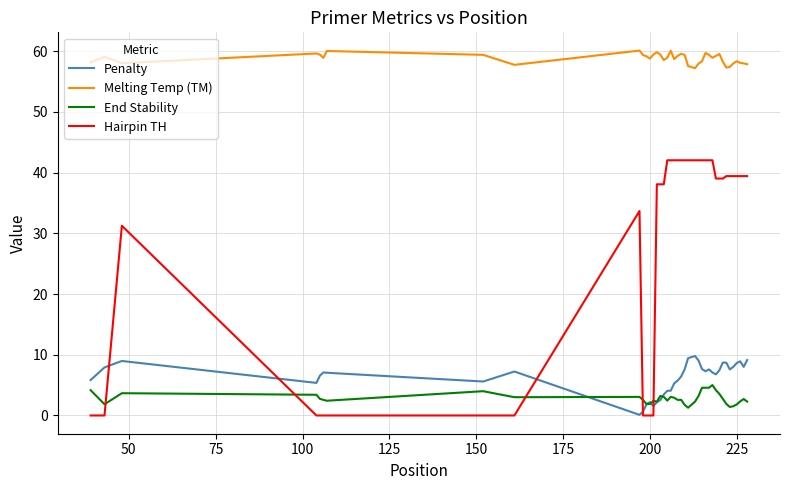

What are all the series names shown in the legend?

Penalty, Melting Temp (TM), End Stability, Hairpin TH